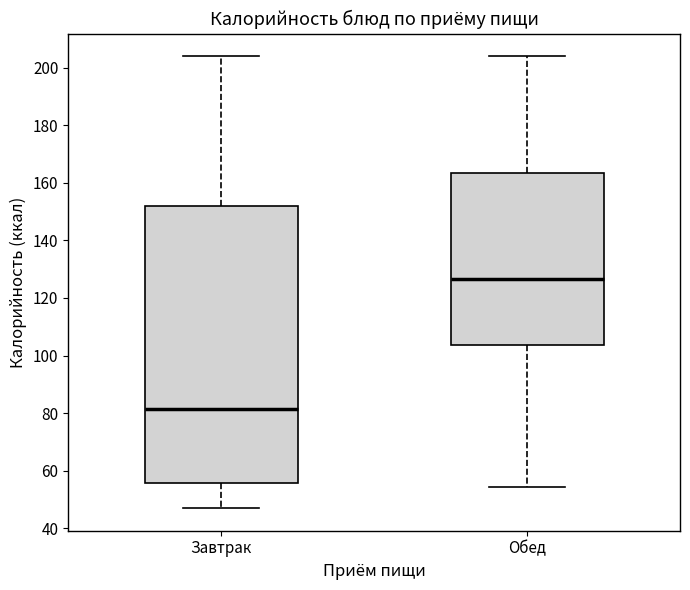

Reading left to right, transcribe this box plot: for each box, give where its median line is, the range the box spans, and where its two whiskers end, as read against the y-axis. The values are not printed on the chart, so give them approximately, as read against the axis.

Завтрак: median 82, box 56 to 152, whiskers 48 to 204
Обед: median 126, box 104 to 164, whiskers 54 to 204